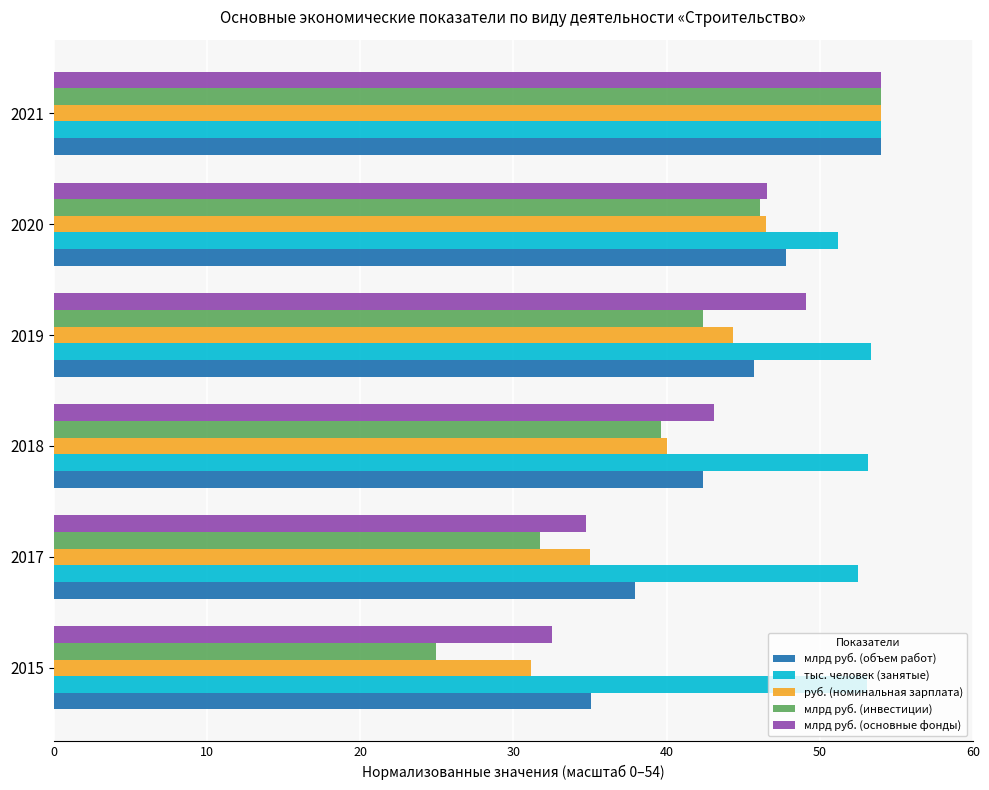

What is the average value of the млрд руб. (основные фонды) series?

43.3